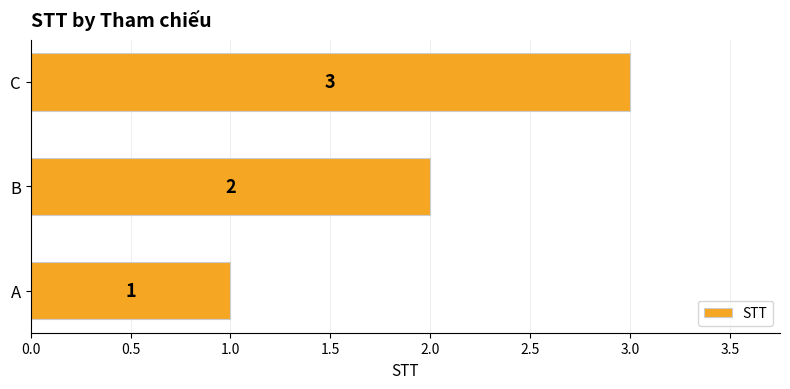

True or false: the data shows 1 at A.

True